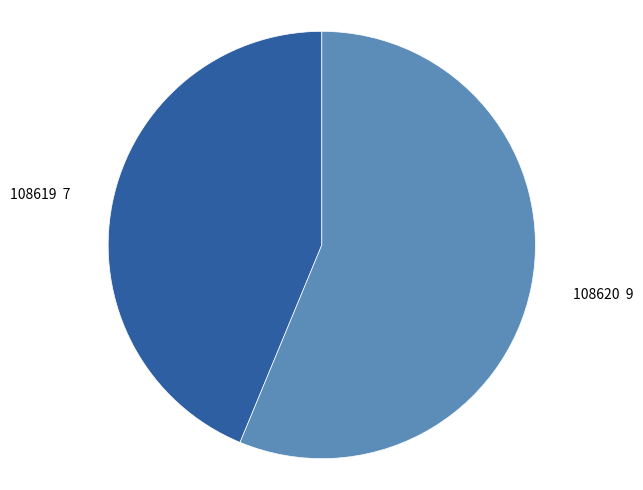

Is there any slice that represents more than half of the pie?

Yes